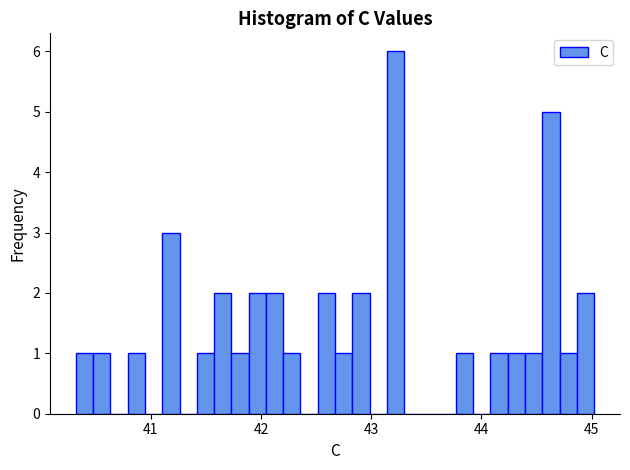

Around what value on the x-axis is the tallest bar? Give the approximate position of its centre, as read against the axis.

43.2